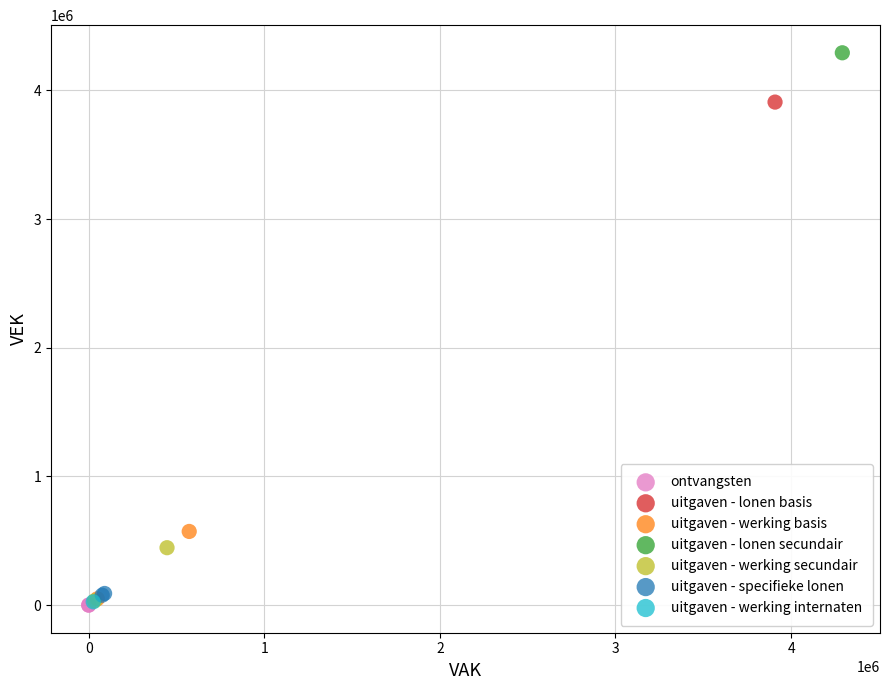

What are all the series names shown in the legend?

ontvangsten, uitgaven - lonen basis, uitgaven - werking basis, uitgaven - lonen secundair, uitgaven - werking secundair, uitgaven - specifieke lonen, uitgaven - werking internaten